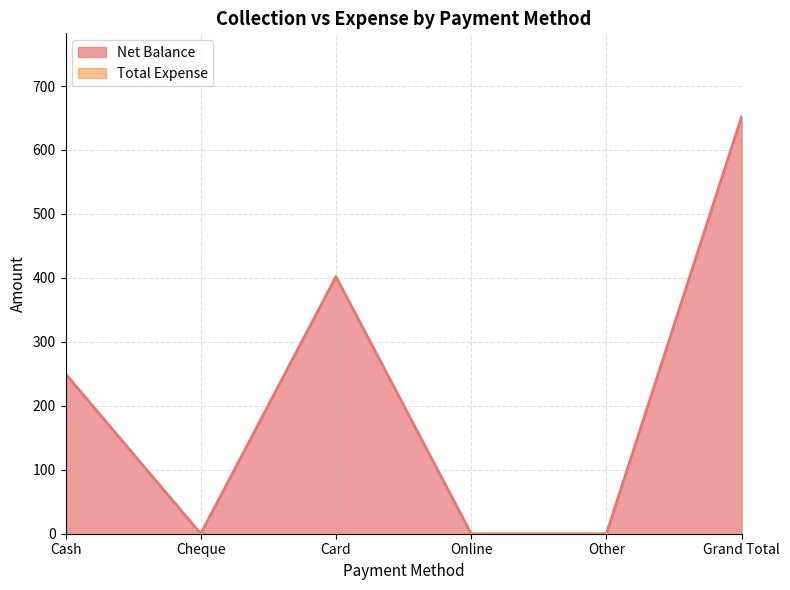

True or false: the data shows 250 at Cash.

True